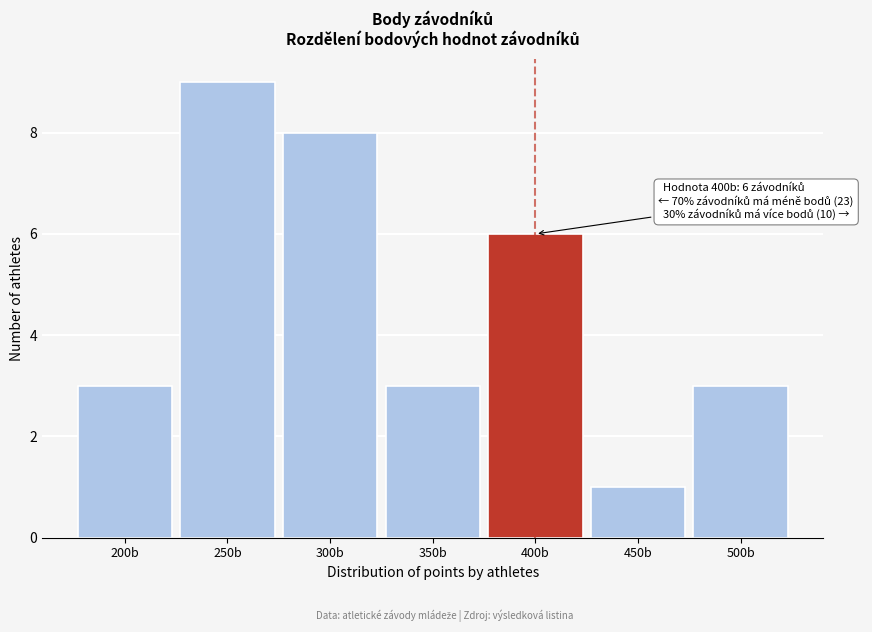

Reading left to right, extract all data points from this chart.

3	9	8	3	6	1	3